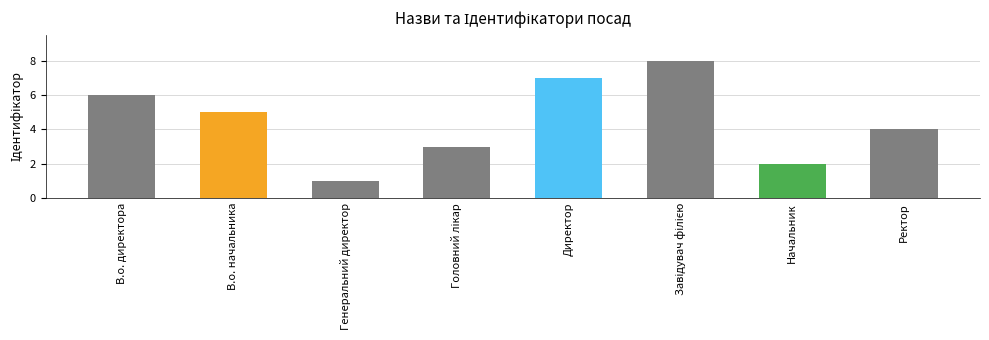

What is the value of the 8th bar from the left?

4